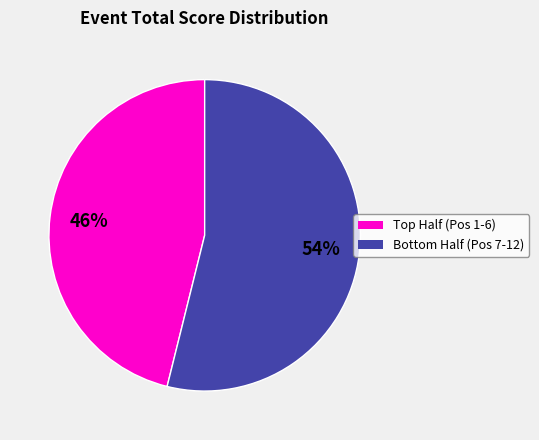

Is there any slice that represents more than half of the pie?

Yes